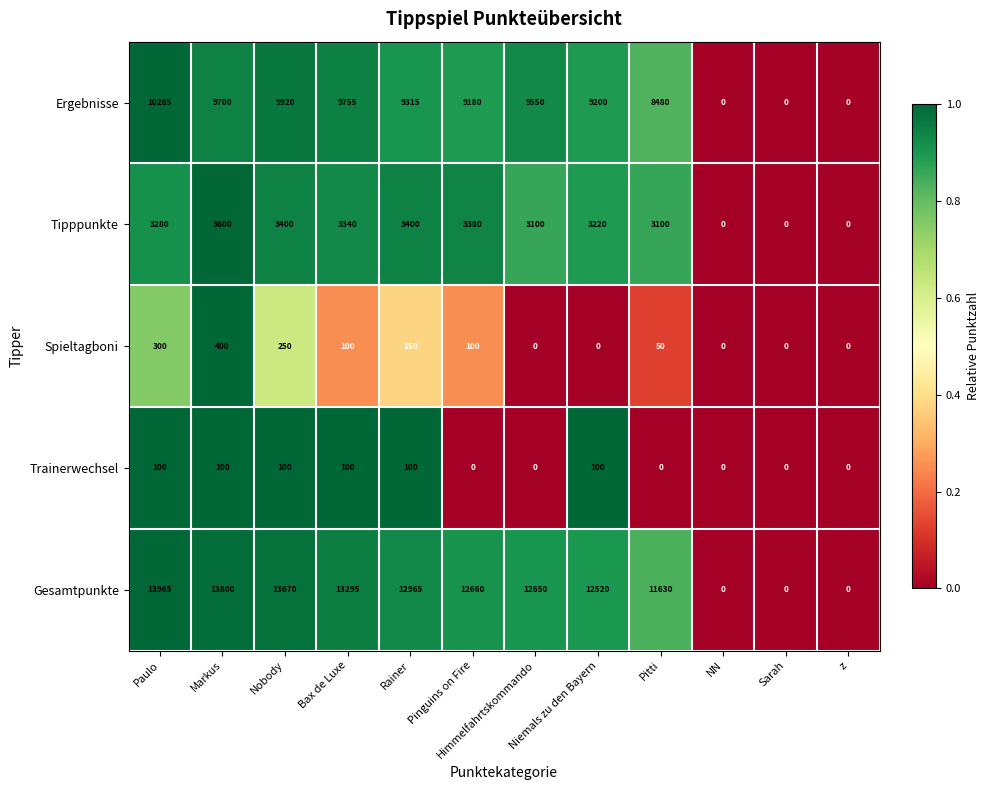

Which series changed the most between Paulo and NN?

Gesamtpunkte